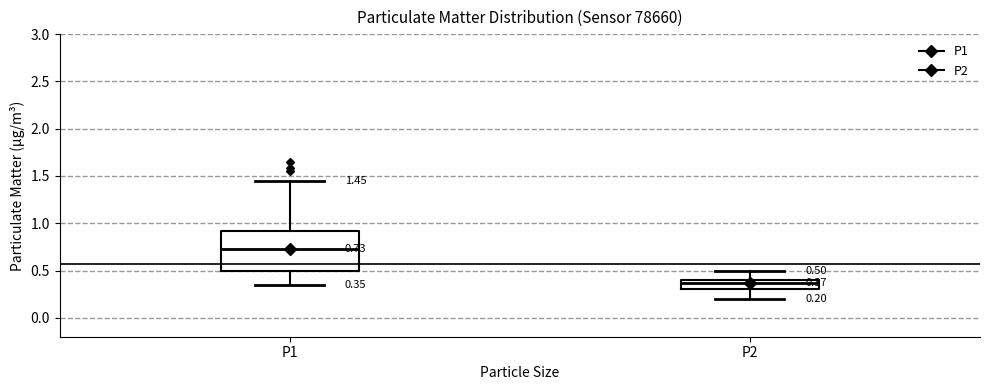

Which box's median line is the lowest?

P2